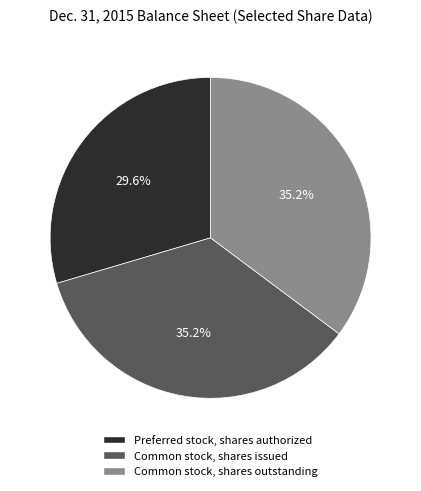

Which category has the smallest portion of the pie?

Preferred stock, shares authorized